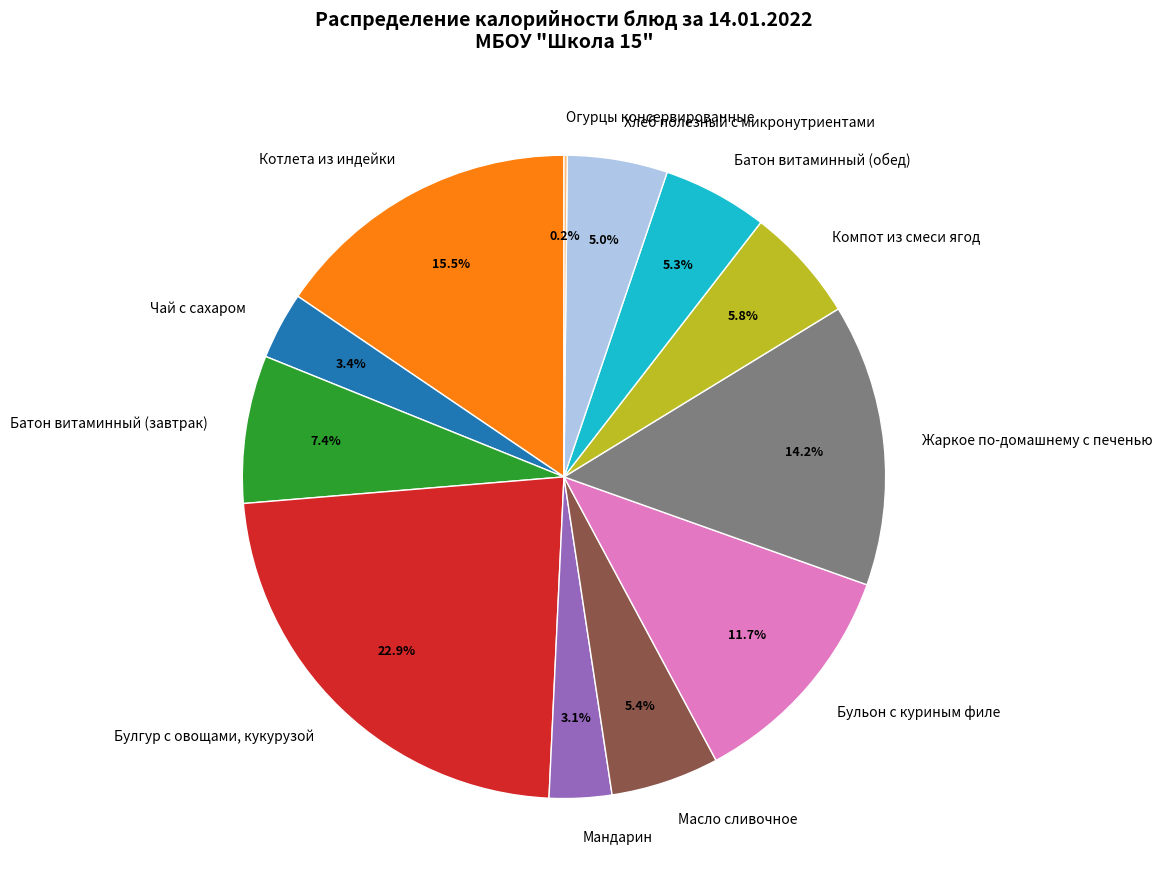

Does Хлеб полезный с микронутриентами represent more than half of the total?

No